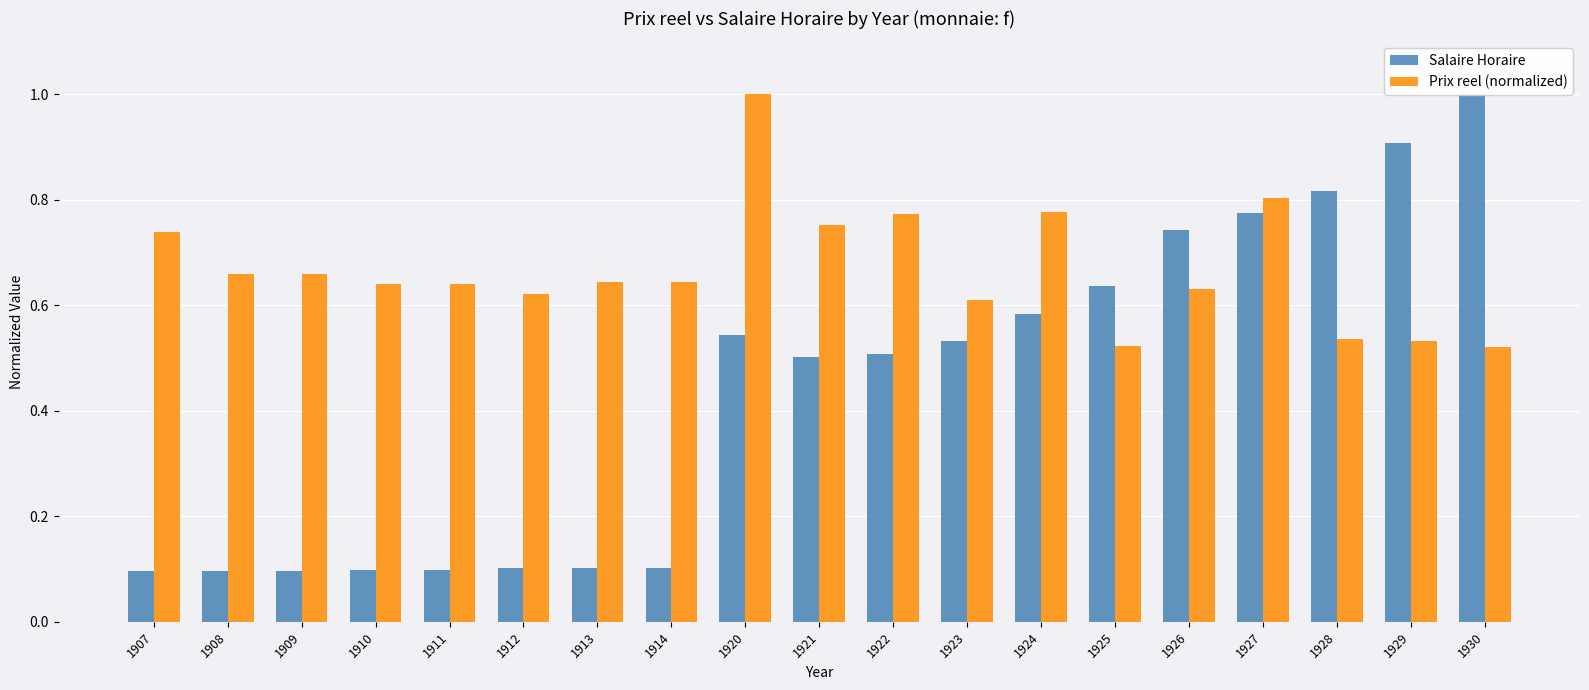

What is the average value of the Salaire Horaire series?

0.4